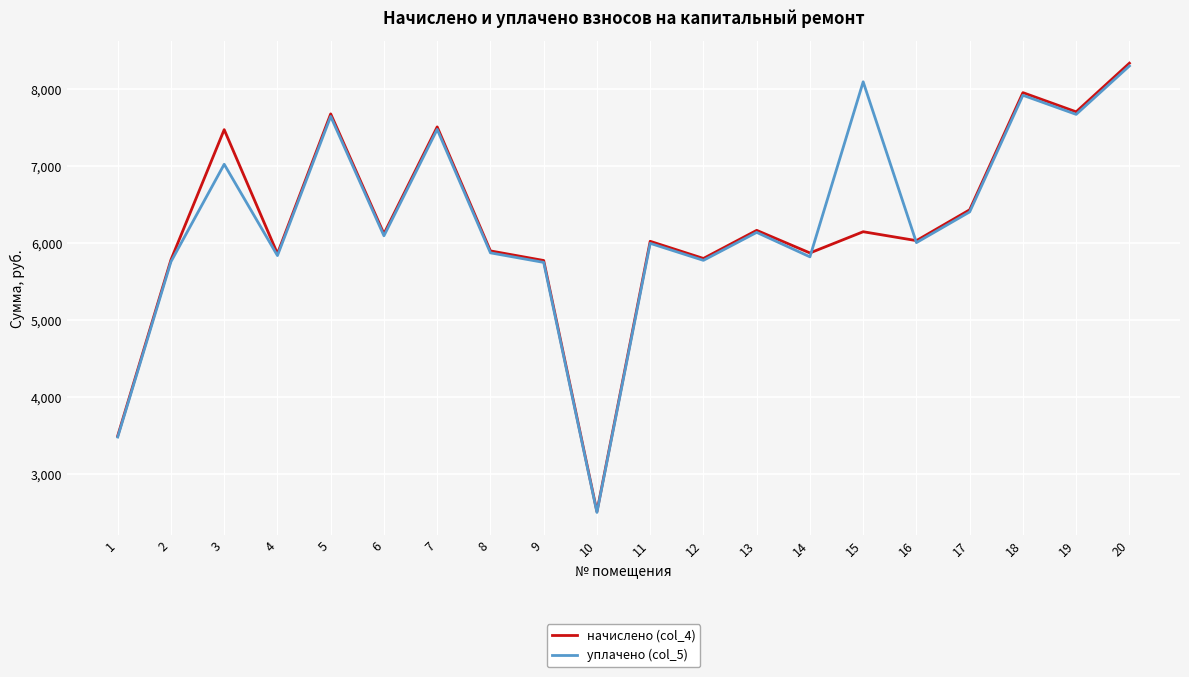

Which series changed the most between 10 and 15?

уплачено (col_5)